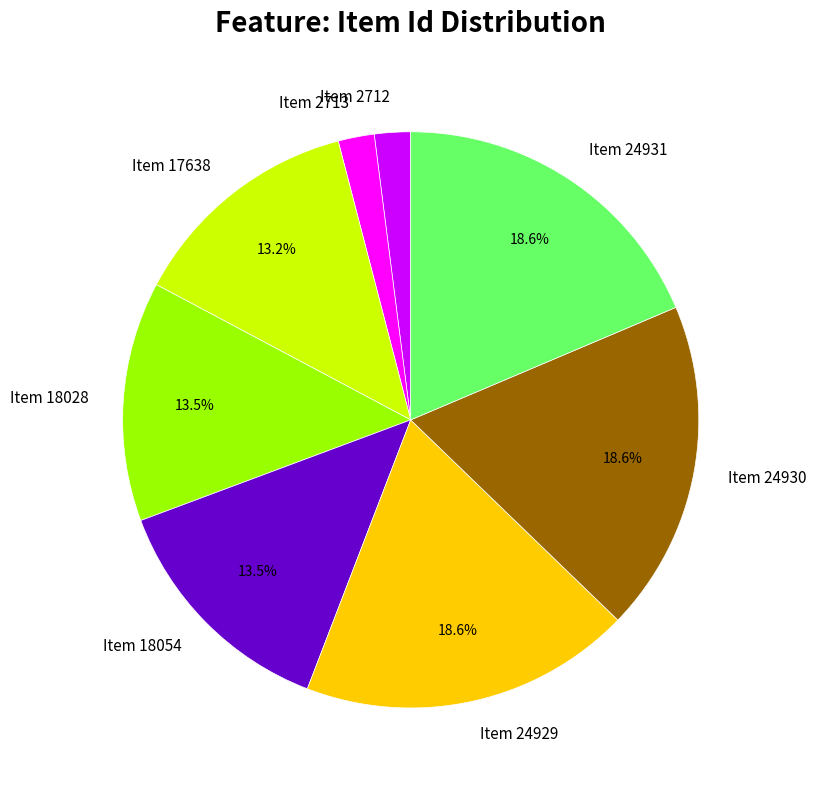

How many segments does this pie chart have?

8